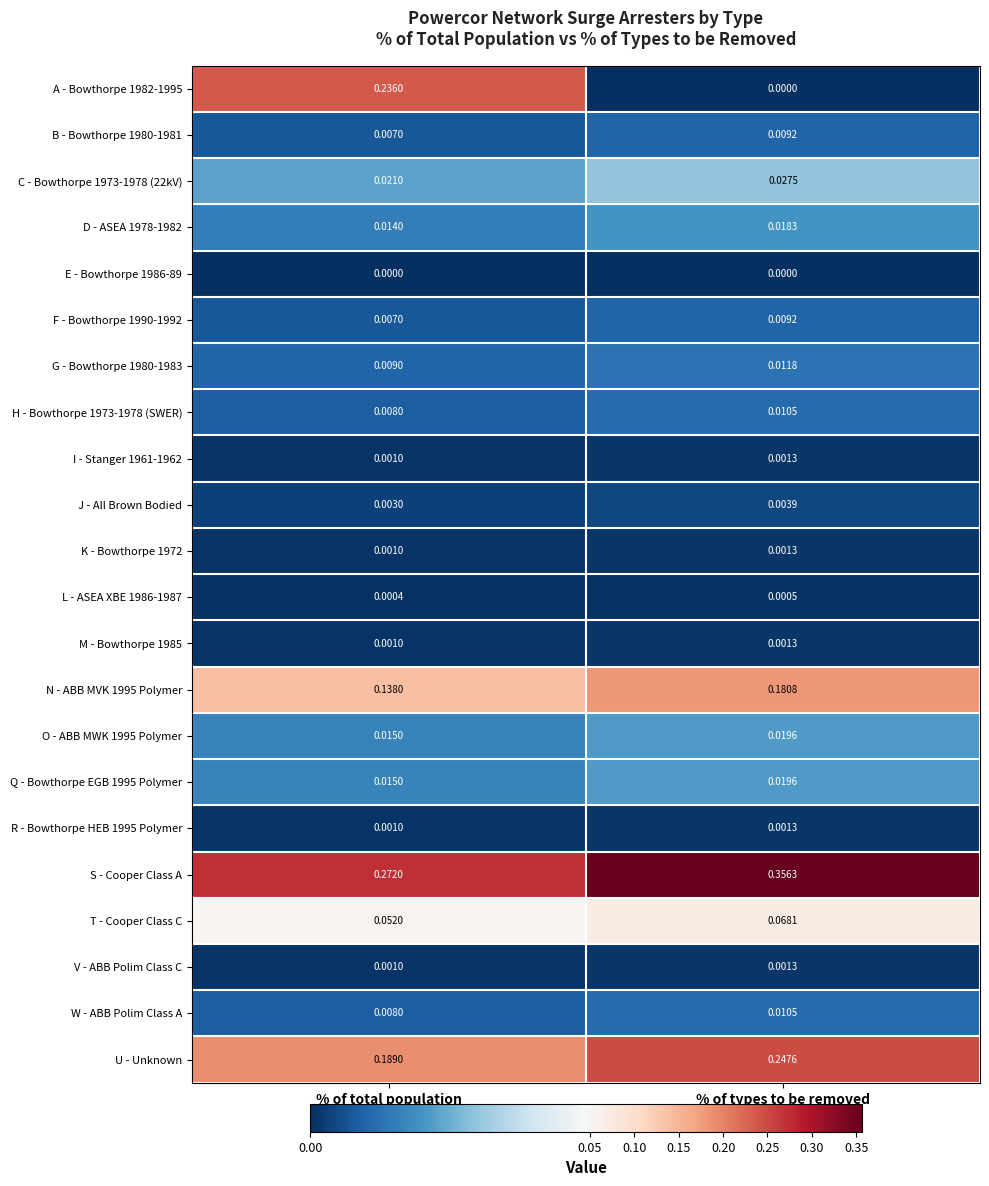

How many categories are shown in the chart?

2